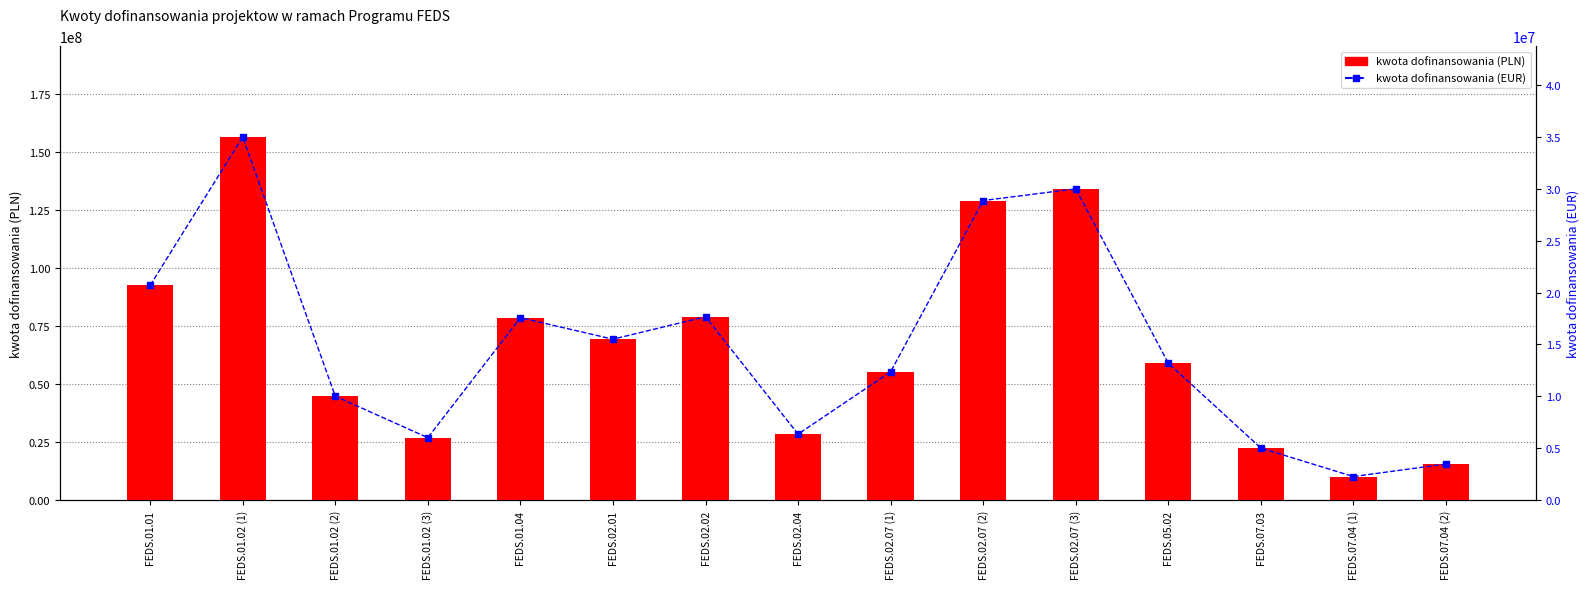

What is the maximum value shown in the chart?

156548000.0